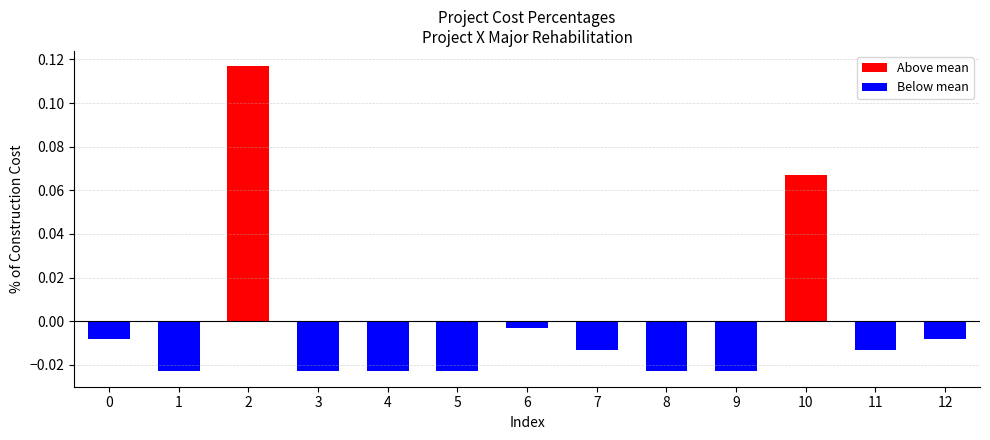

True or false: the data shows 0.2 at 2.

False